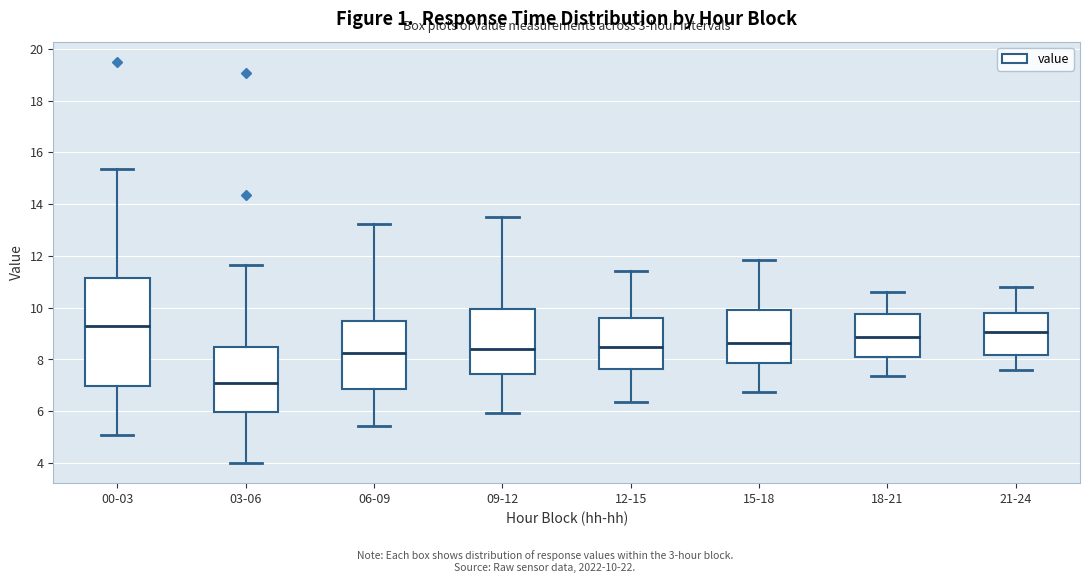

Where does the upper whisker of the box for 09-12 end on the y-axis? The values are not printed on the chart, so give them approximately, as read against the axis.

13.6